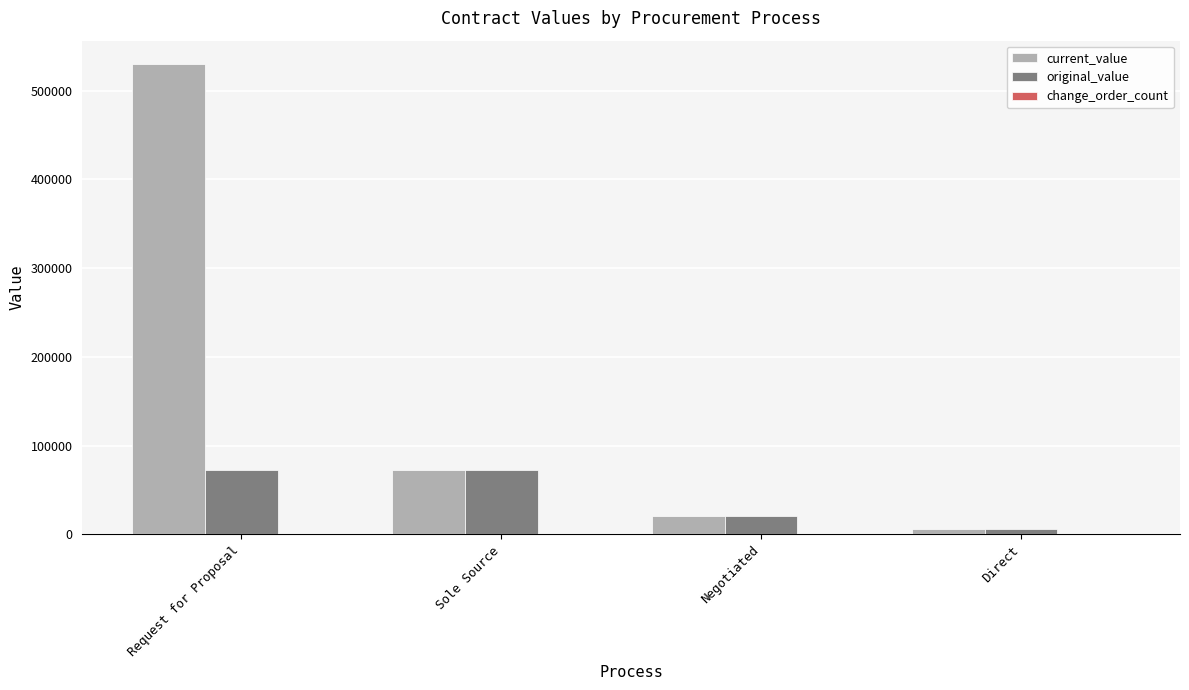

Where is current_value nearest to the value 267849?

Sole Source